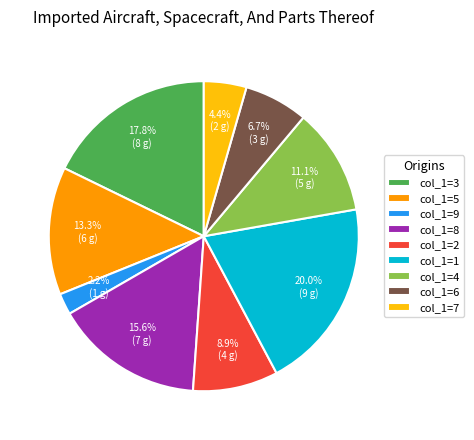

Is the sum of col_1=3 and col_1=2 greater than half?

No